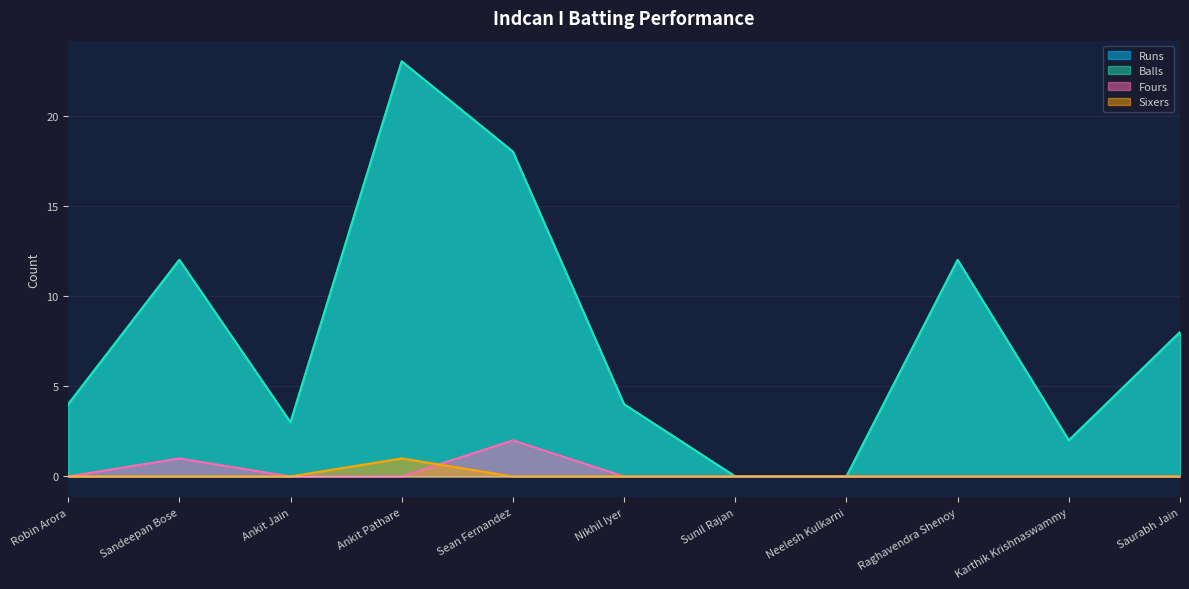

True or false: Runs has a value of 41 at Ankit Pathare.

False